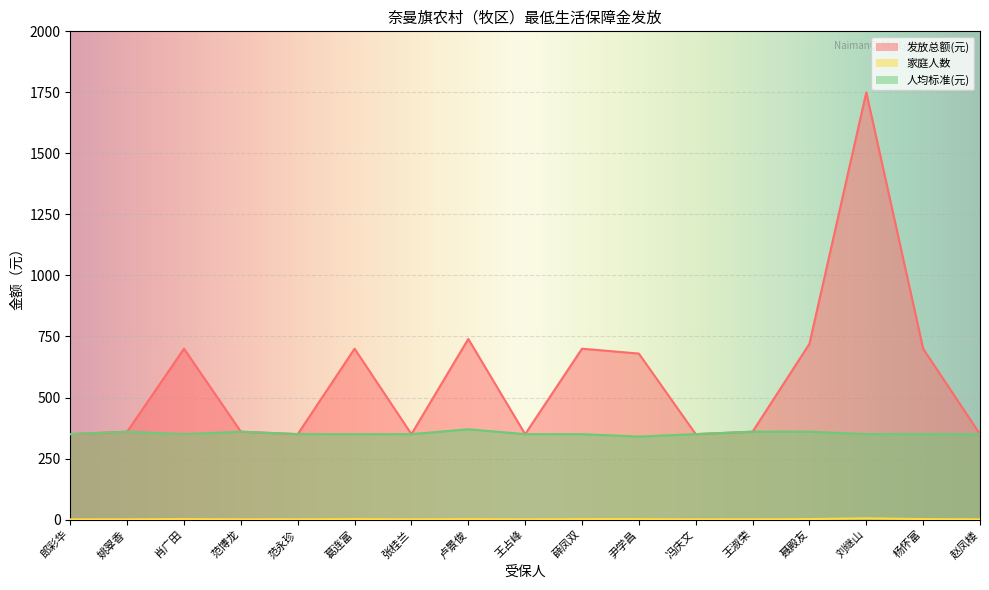

Which category has the highest value across all series?

刘继山